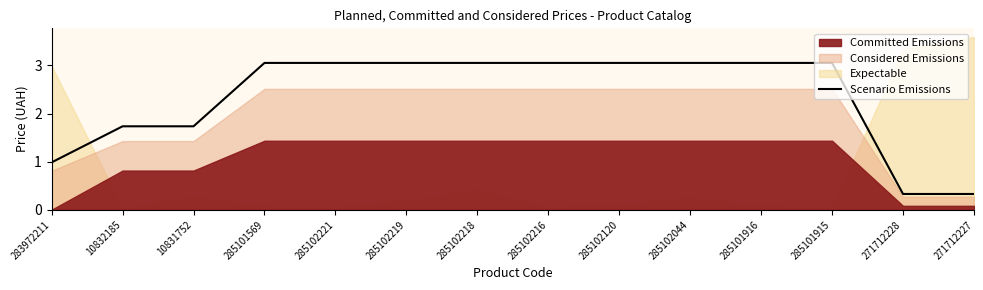

Where is the data nearest to the value 1?

283972211